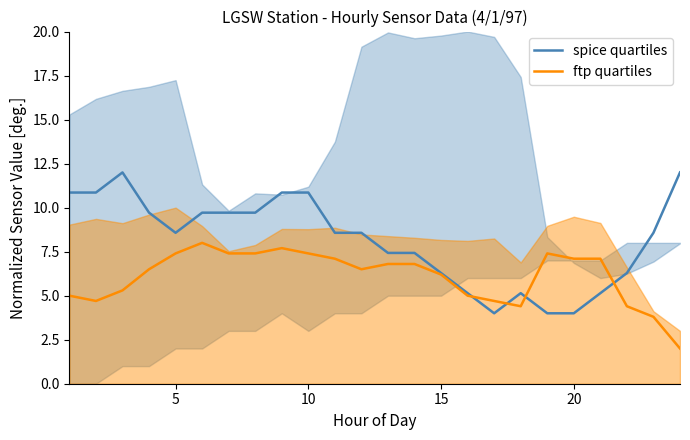

What are all the series names shown in the legend?

spice quartiles, ftp quartiles